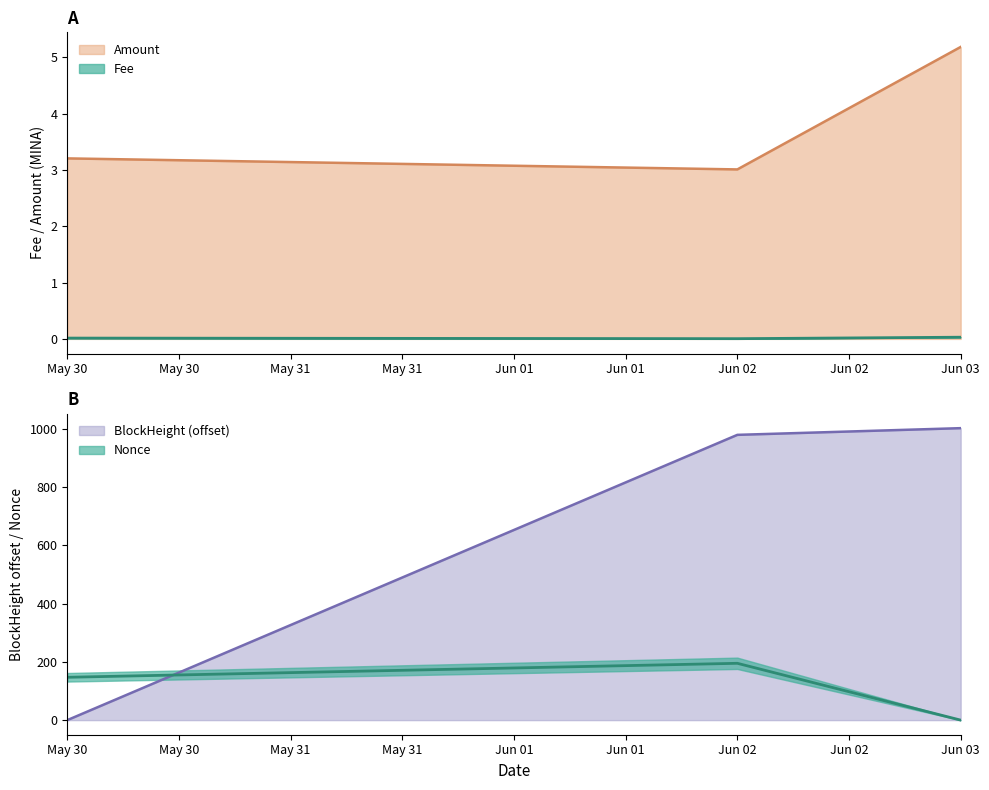

List the series in order of their overall mean, lowest first.

Fee, Amount